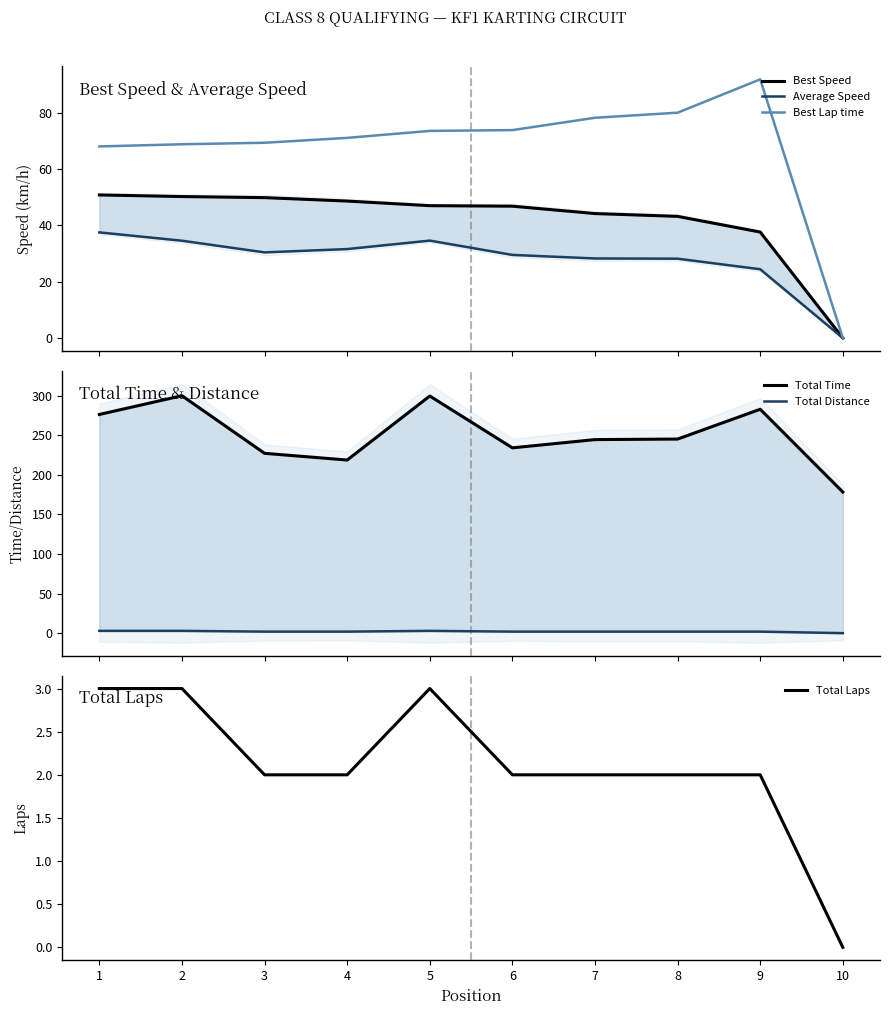

How many data points does each series have?

10